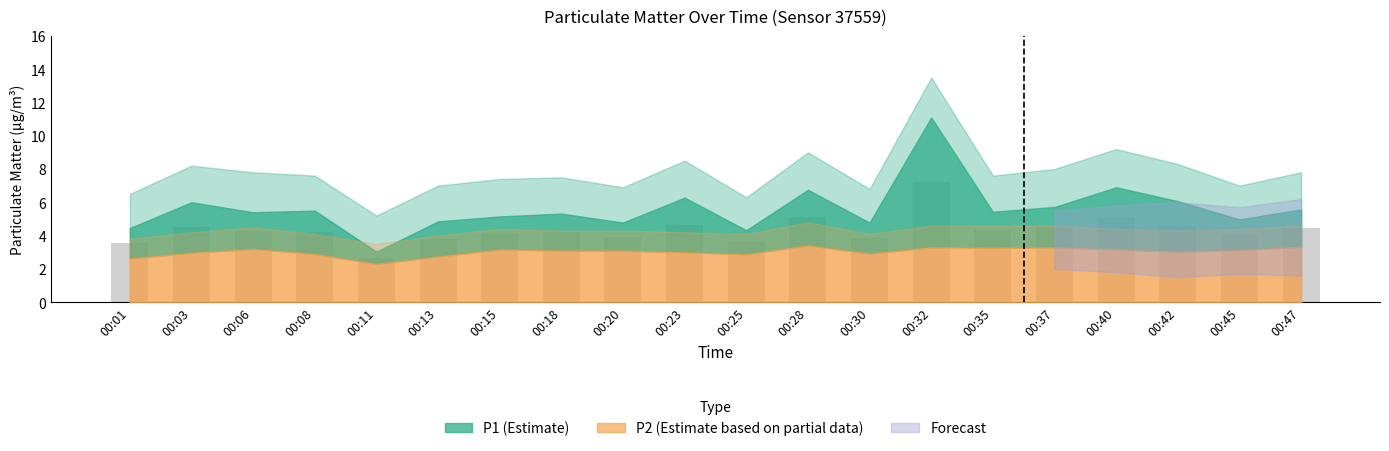

Read the value at 00:03.

4.5